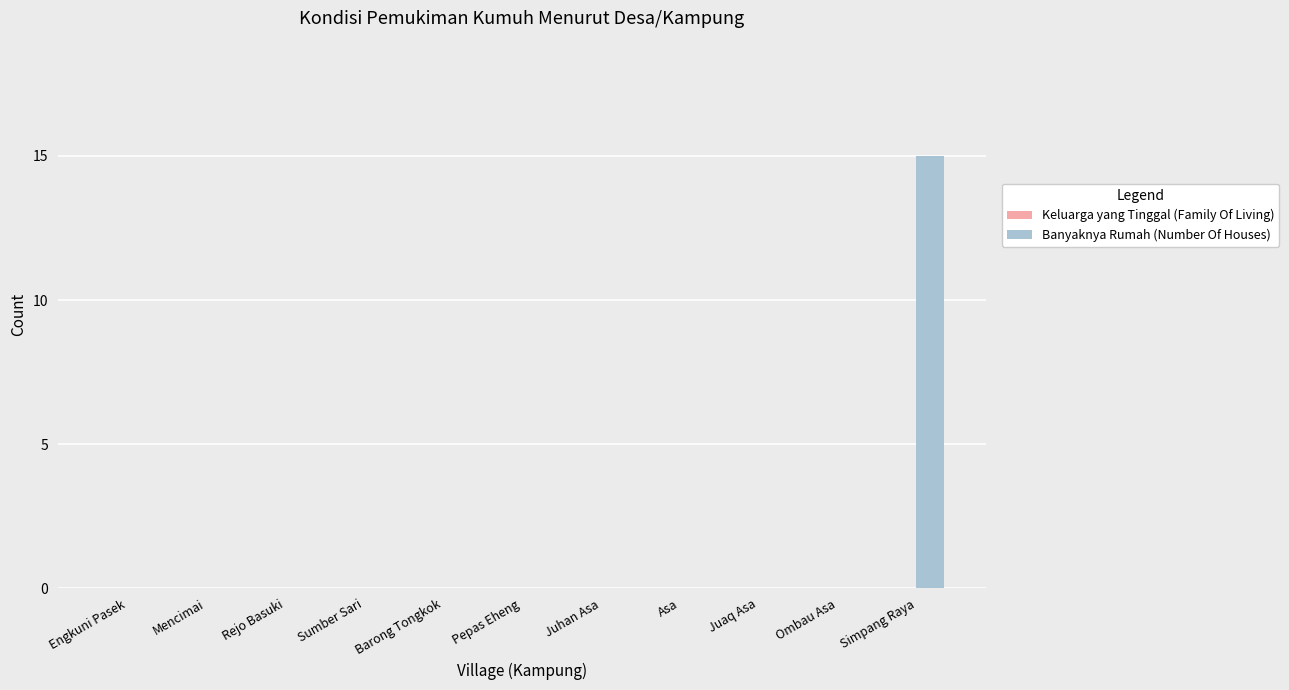

The value at Barong Tongkok is -10. True or false?

False